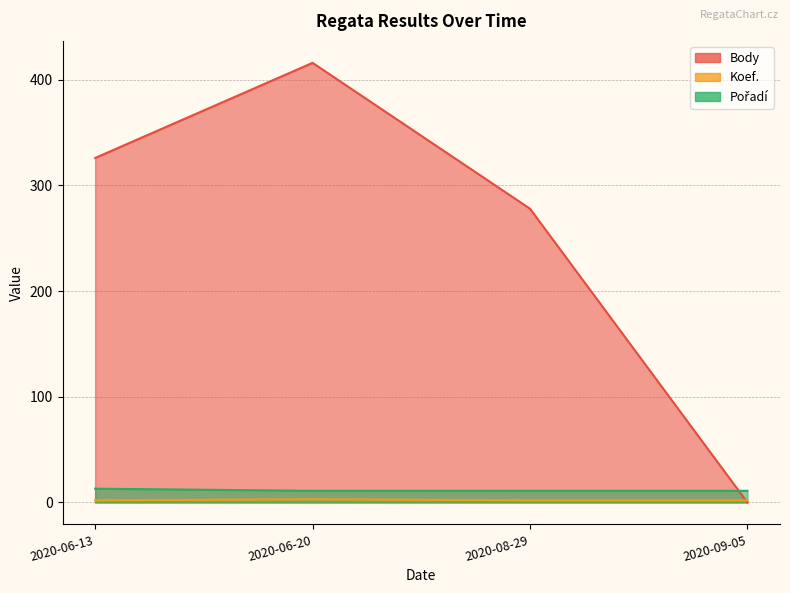

What is the difference between the Body values at 2020-08-29 and 2020-06-20?

138